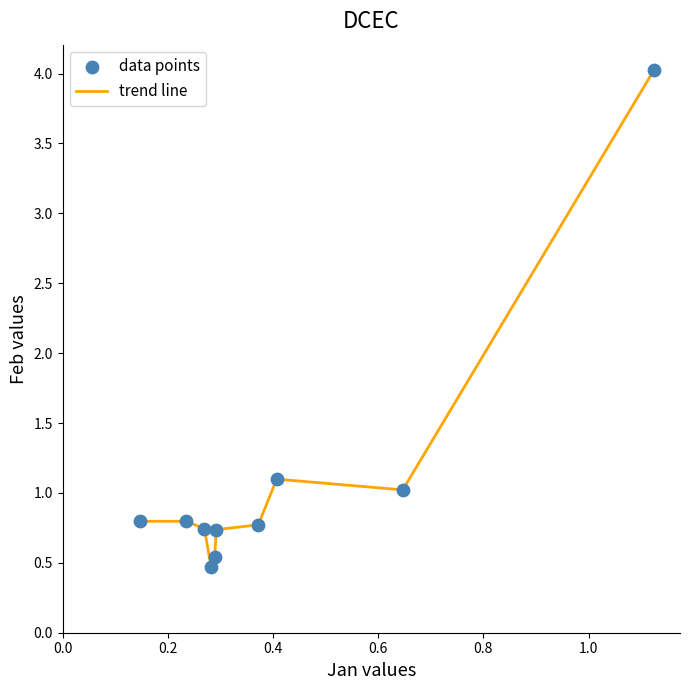

What is the maximum value shown in the chart?

4.0